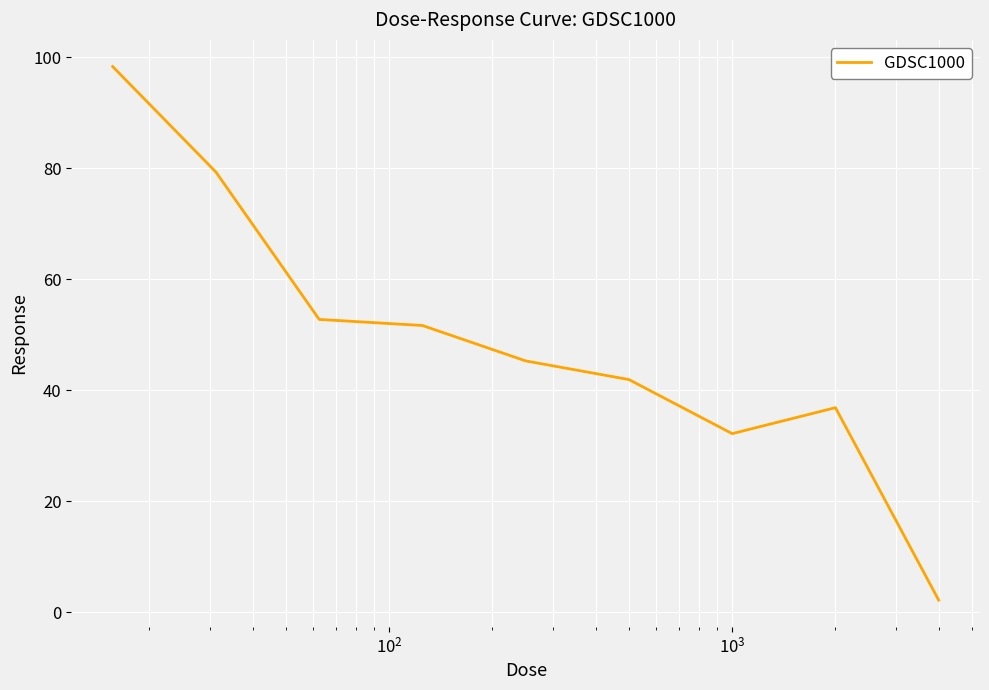

What is the maximum value shown in the chart?

98.3